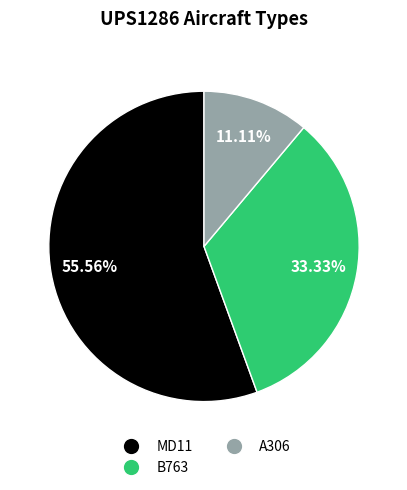

Is it true that A306 is 18% of the pie?

False